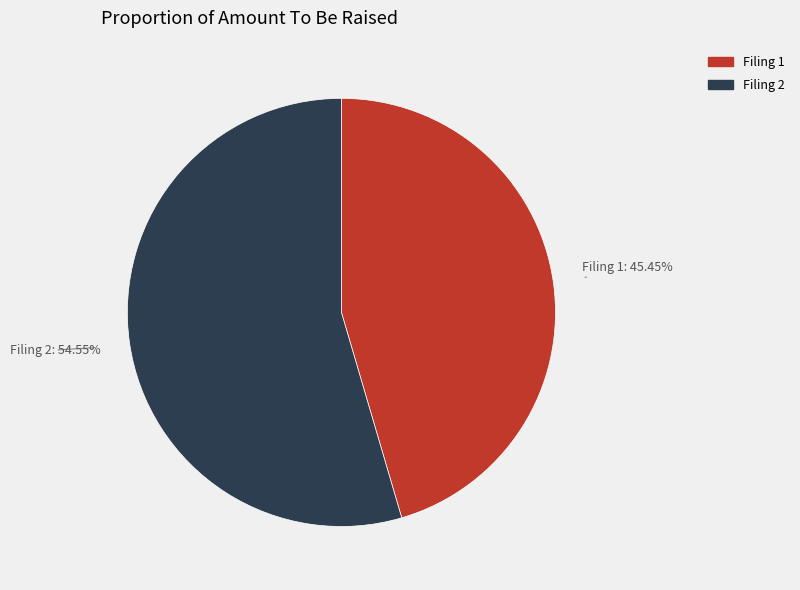

How many segments does this pie chart have?

2